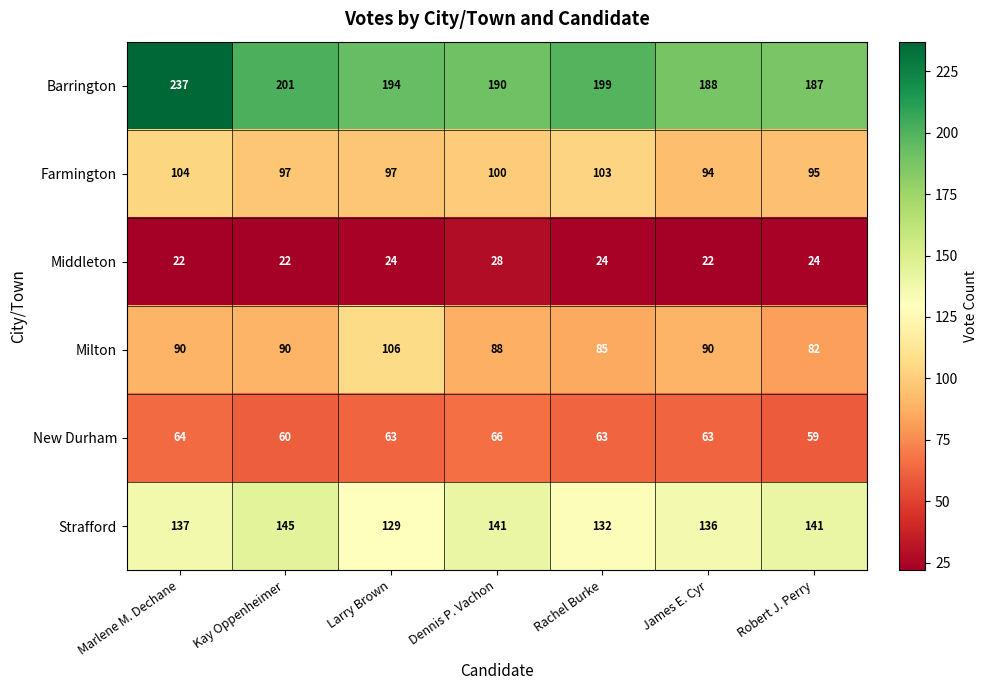

Which series has the largest range (max minus min)?

Barrington